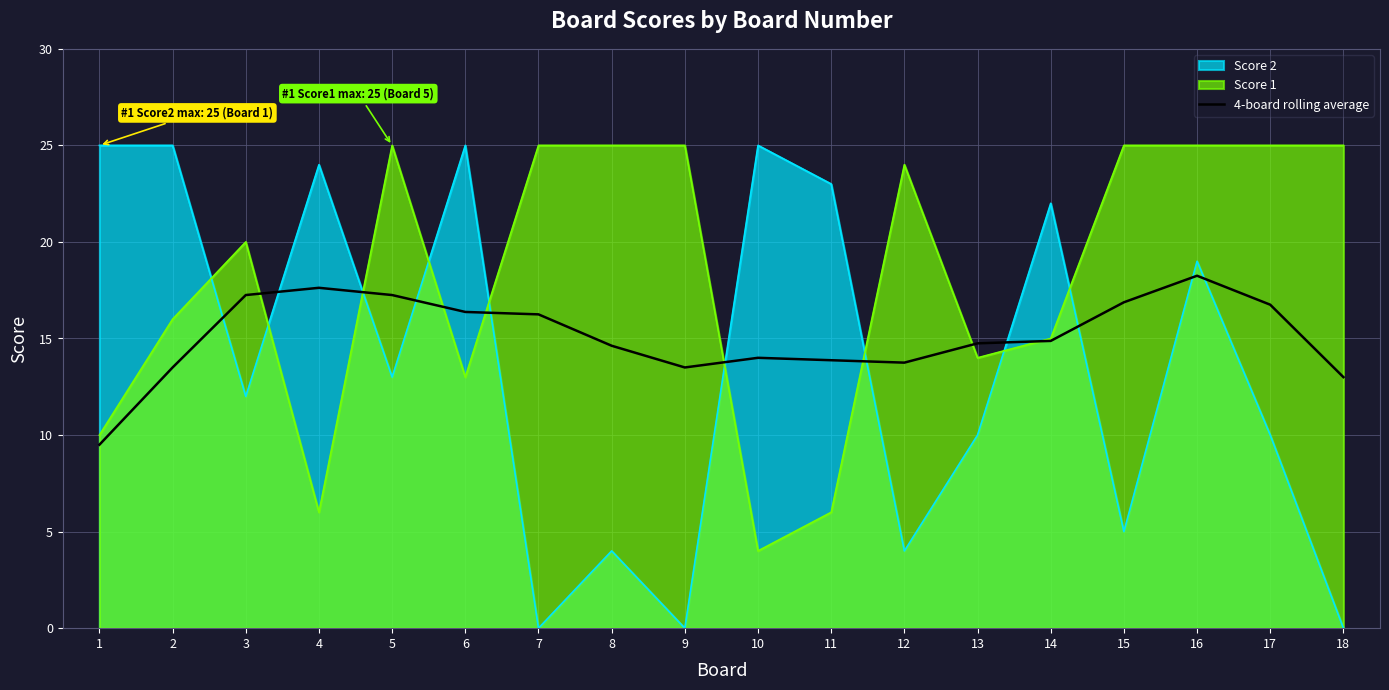

Reading left to right, extract all data points from this chart.

9.5	13.5	17.2	17.6	17.2	16.4	16.2	14.6	13.5	14.0	13.9	13.8	14.8	14.9	16.9	18.2	16.8	13.0